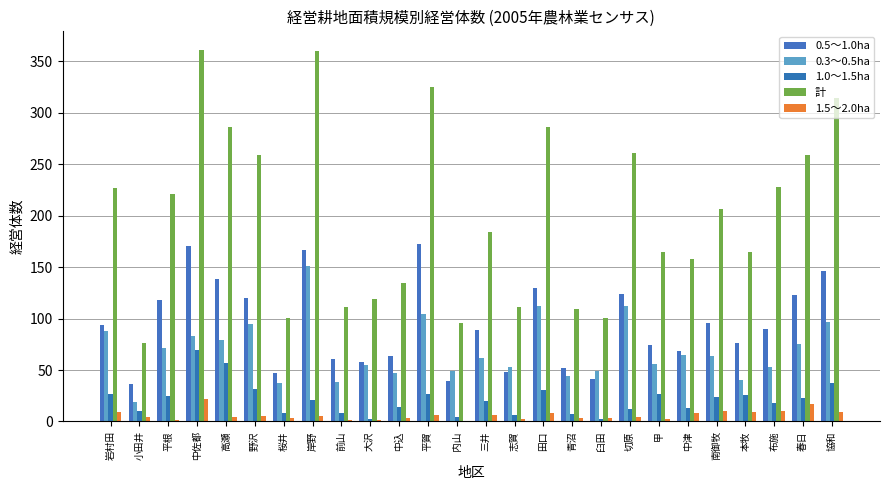

Which has a higher value, 三井 or 中佐都?

中佐都